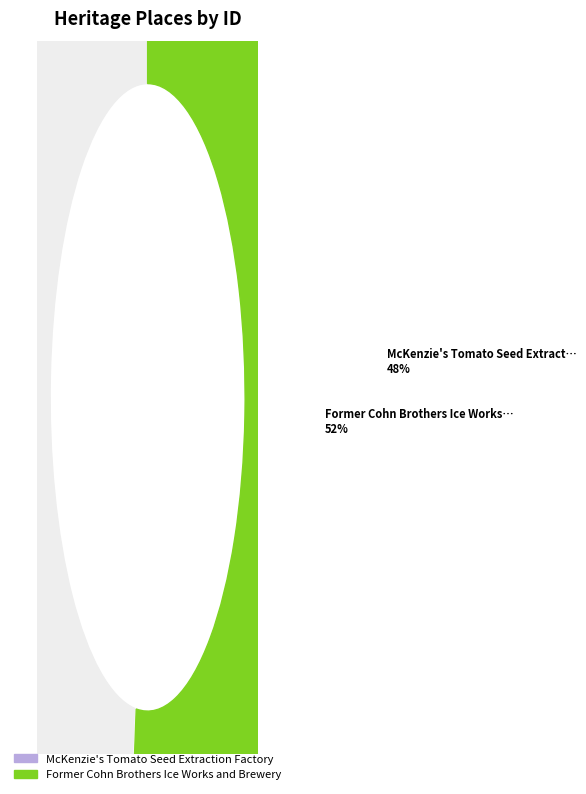

What percentage is the Former Cohn Brothers Ice Works and Brewery slice, to the nearest percent?

52%